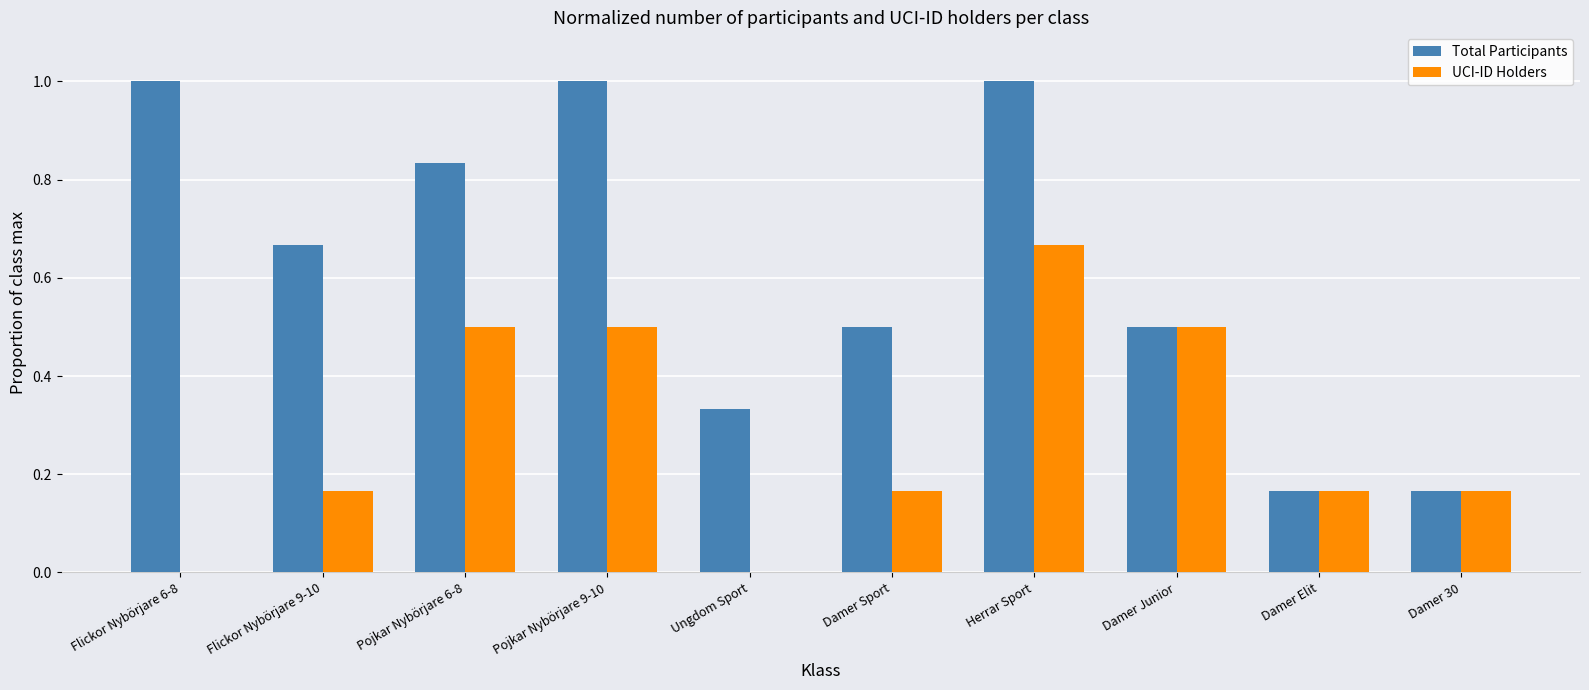

Which series changed the most between Pojkar Nybörjare 6-8 and Pojkar Nybörjare 9-10?

Total Participants